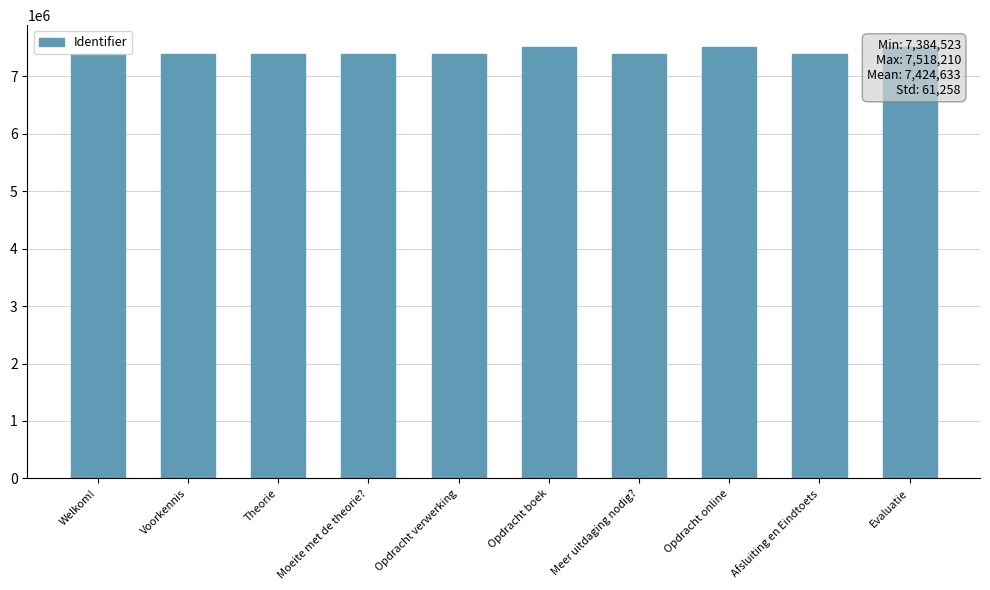

Approximately how many times larger is the value at Moeite met de theorie? compared to Welkom!?

1.0